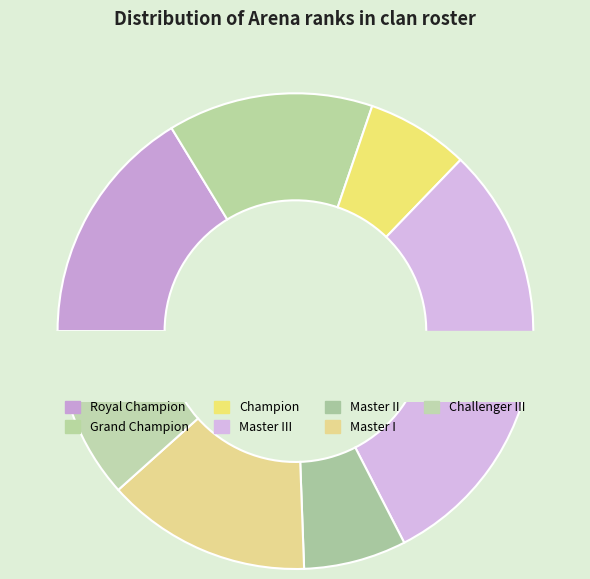

Between Champion and Master III, which is larger?

Master III